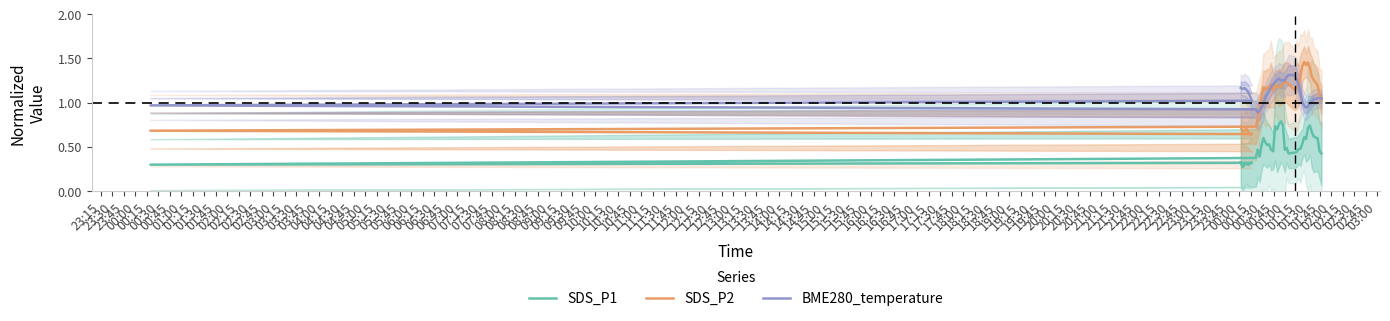

Which series has the largest total across all categories?

BME280_temperature